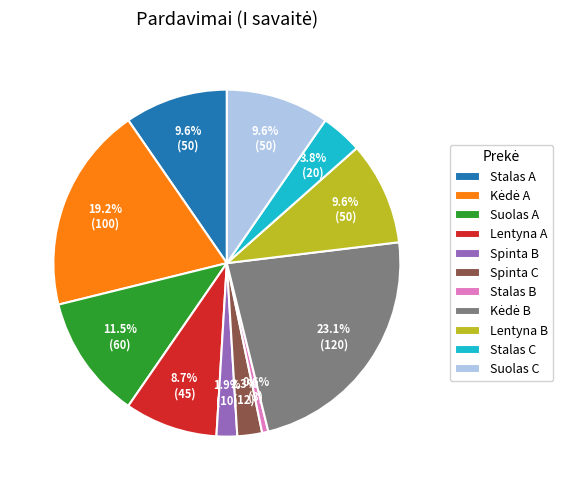

Approximately how many times larger is the value at Stalas A compared to Lentyna A?

1.1